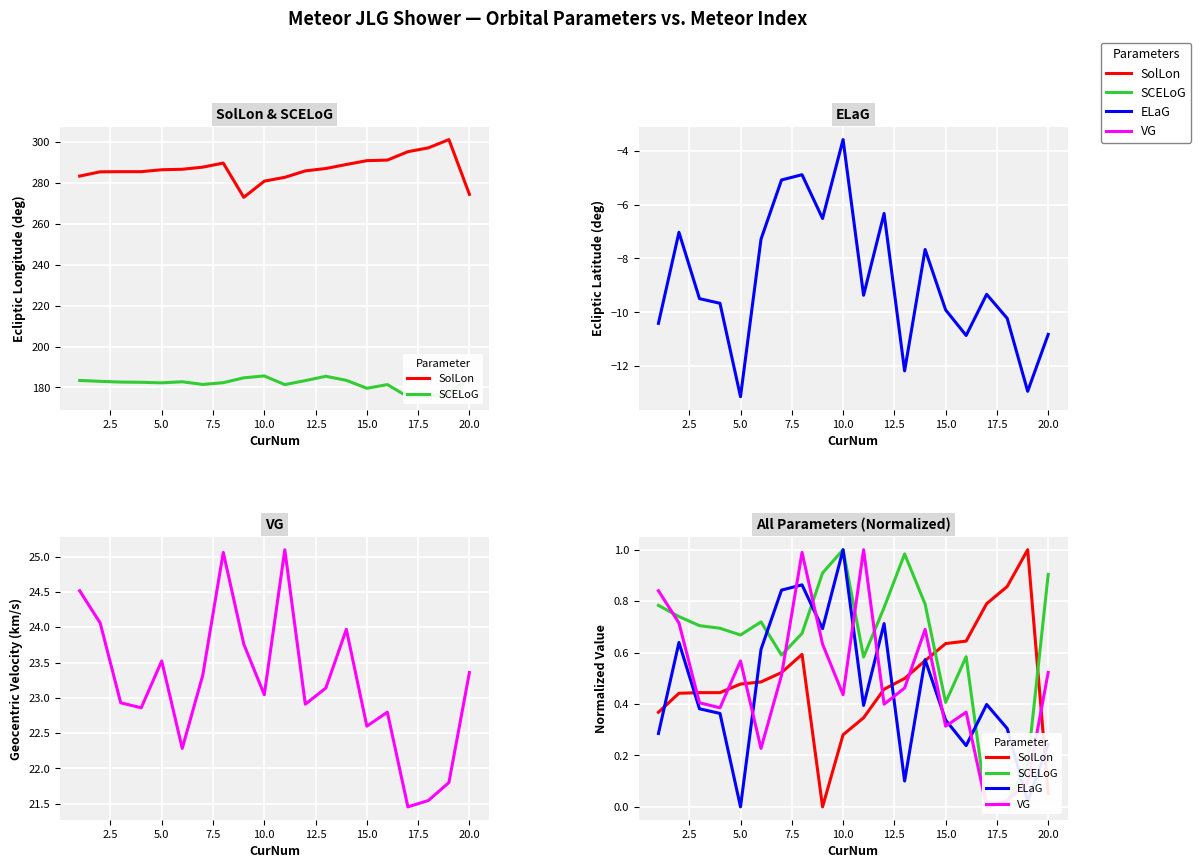

How many lines are shown in the chart?

4